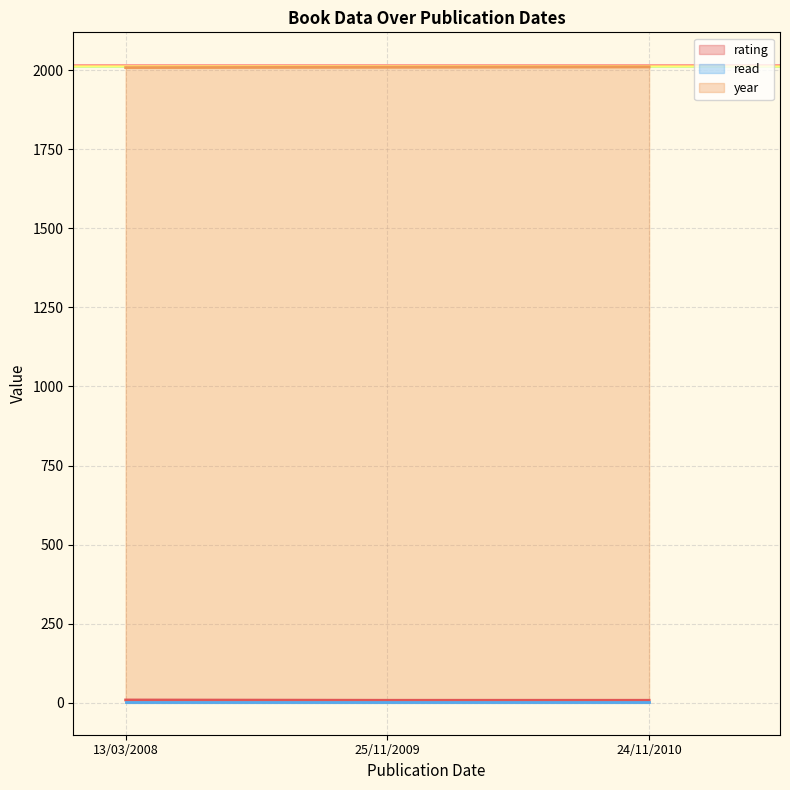

Count the year values in the range 2008 to 2010.

3